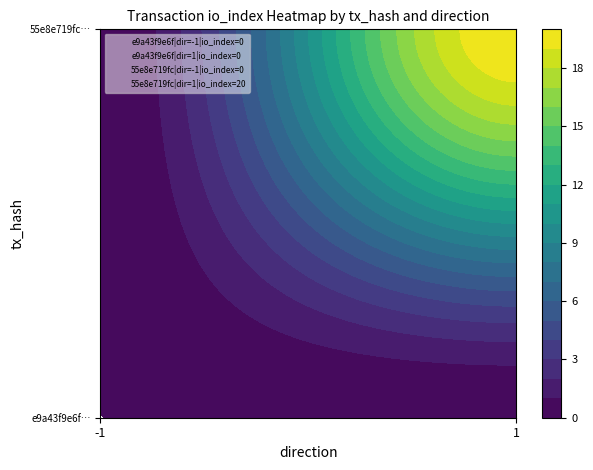

Which category has the highest value across all series?

1